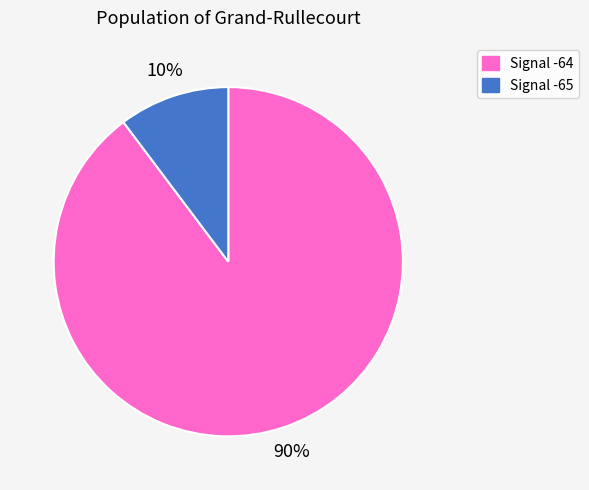

Is the sum of Signal -64 and Signal -65 greater than half?

Yes